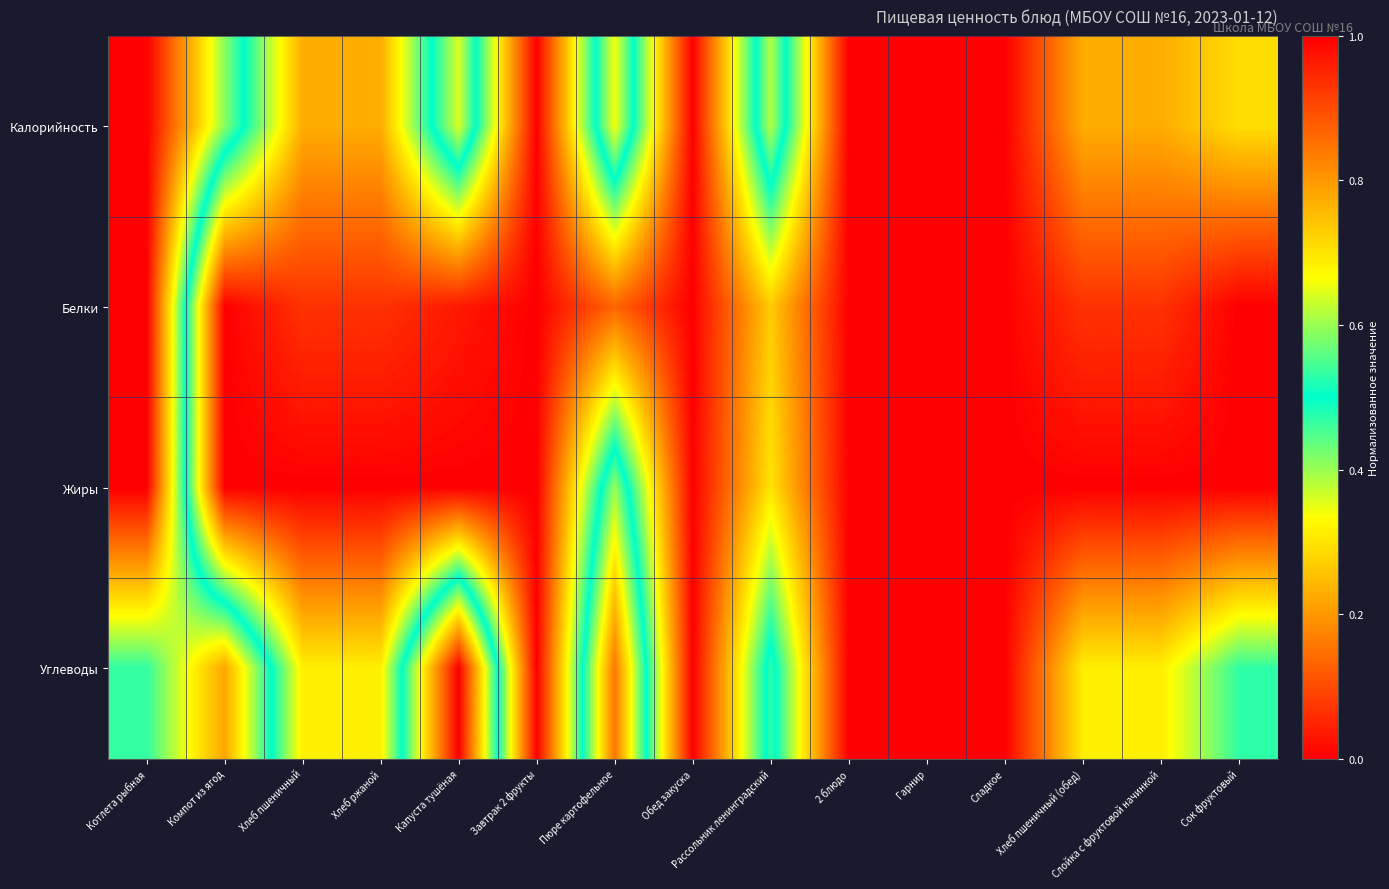

Rank the series by their maximum value, from highest to lowest.

Калорийность, Белки, Жиры, Углеводы